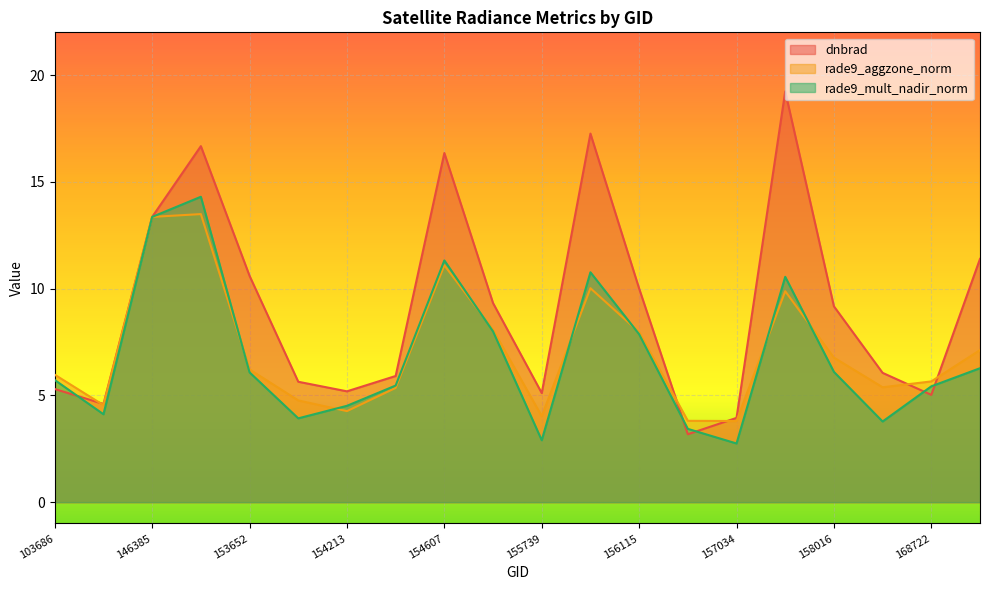

What is the maximum value shown in the chart?

19.2